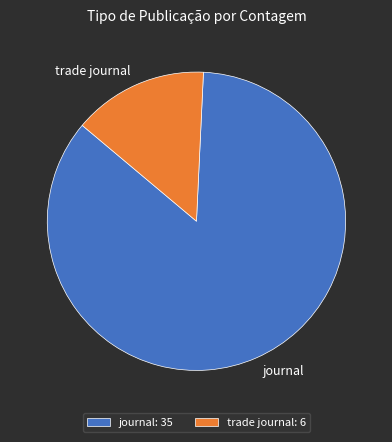

Do trade journal: 6 and journal: 35 together represent more than half of the pie?

Yes